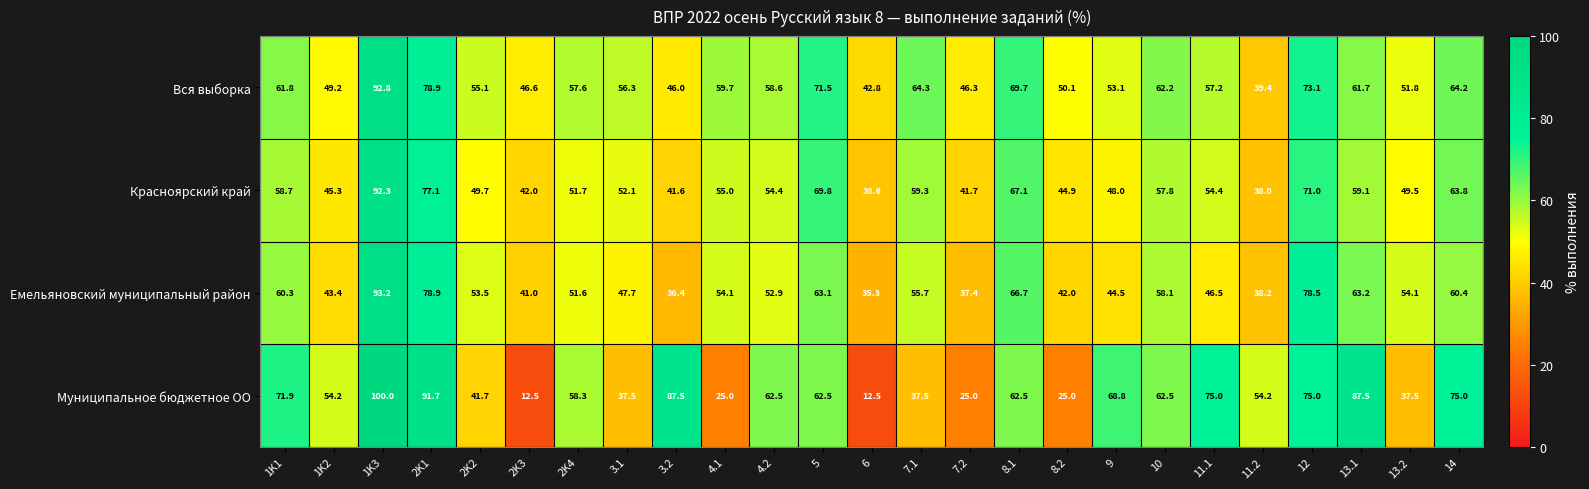

What is the sum of the Красноярский край values at 1K1 and 12?

129.7